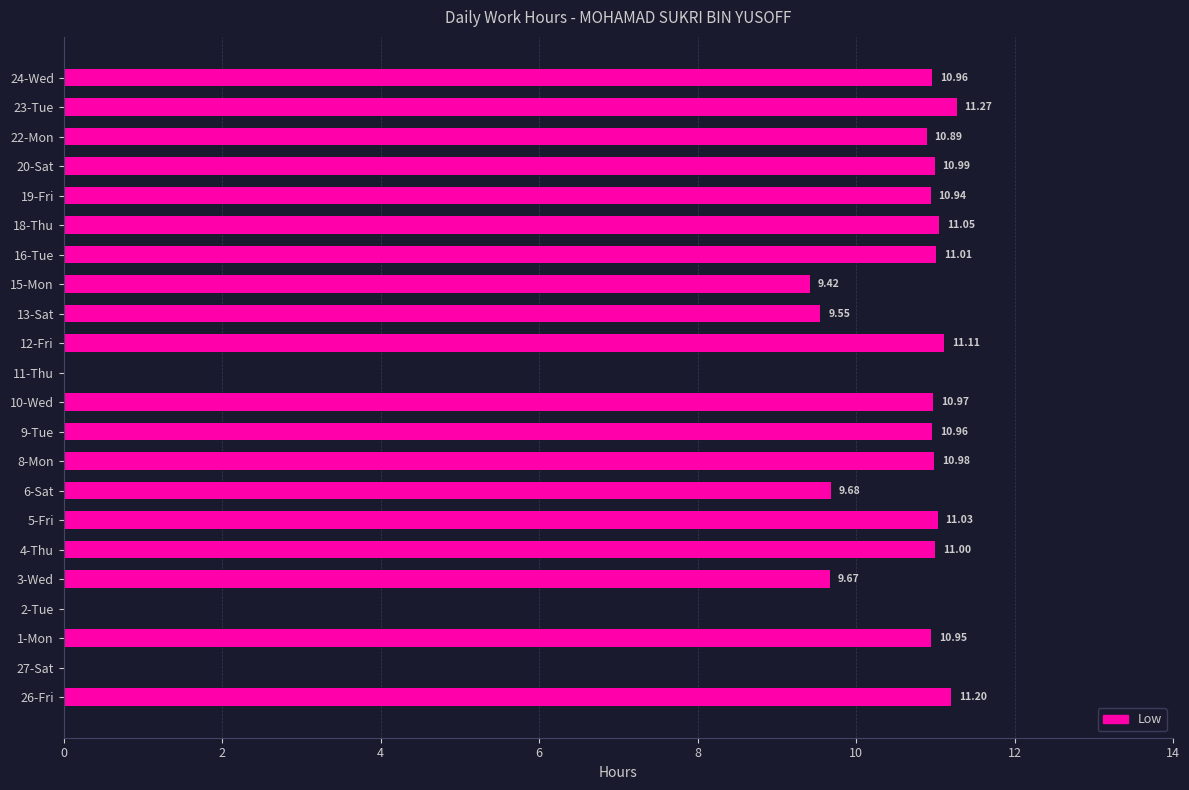

At which label is the value closest to 5?

15-Mon